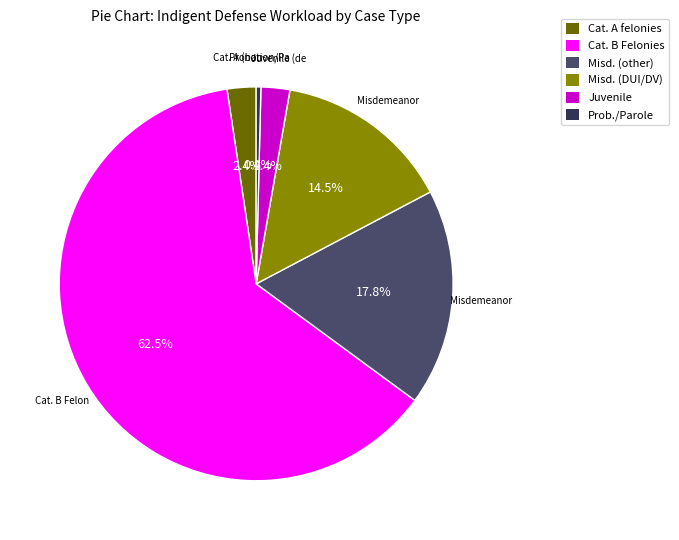

Is the sum of Misd. (DUI/DV) and Cat. A felonies greater than half?

No